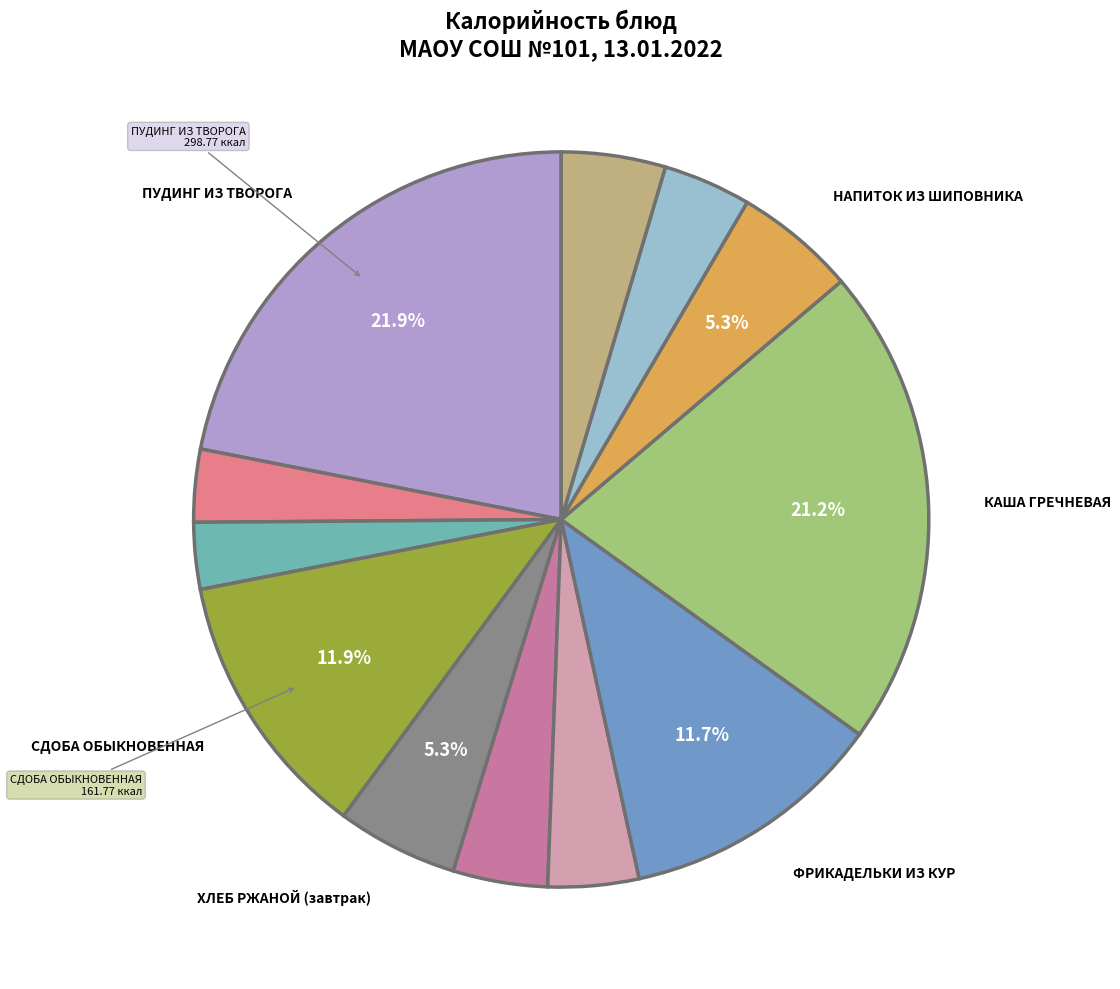

Which category has the smallest portion of the pie?

ЧАЙ С САХАРОМ